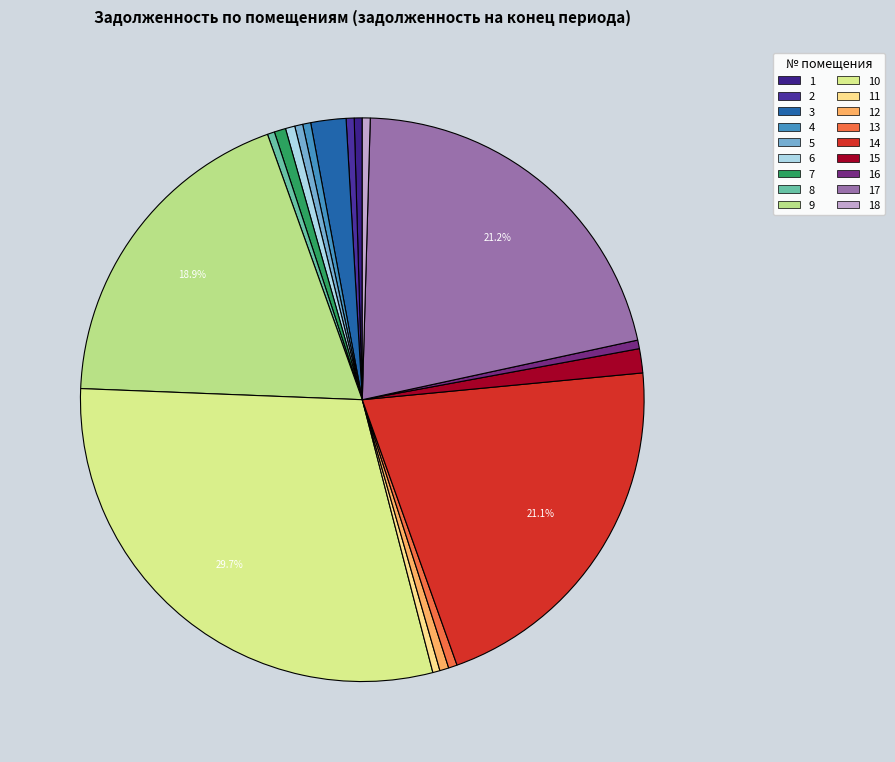

Combined, do 15 and 2 account for over 50%?

No